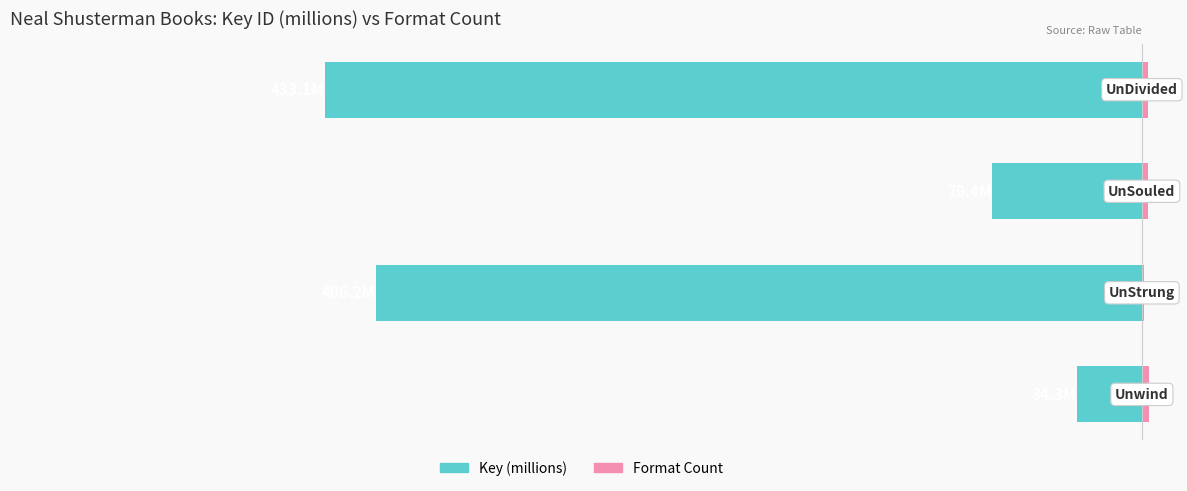

At how many categories does at least one series exceed -150?

4